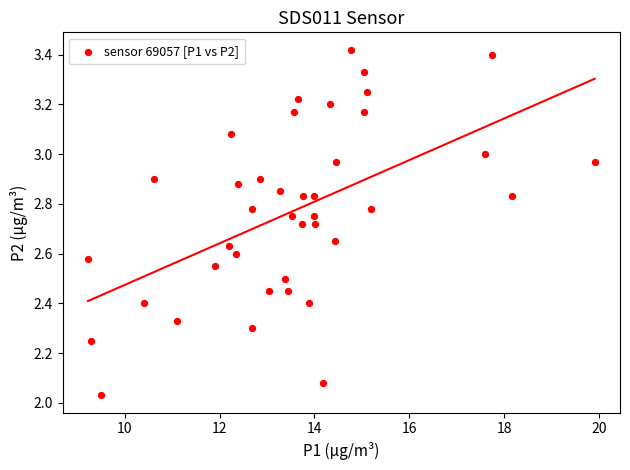

What is the range of Y values (max minus min)?

1.4